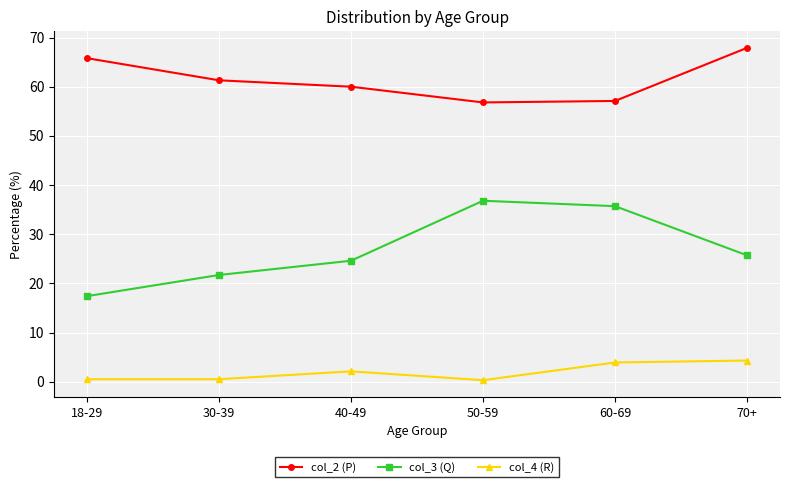

What is the highest value of the col_4 (R) series?

4.3